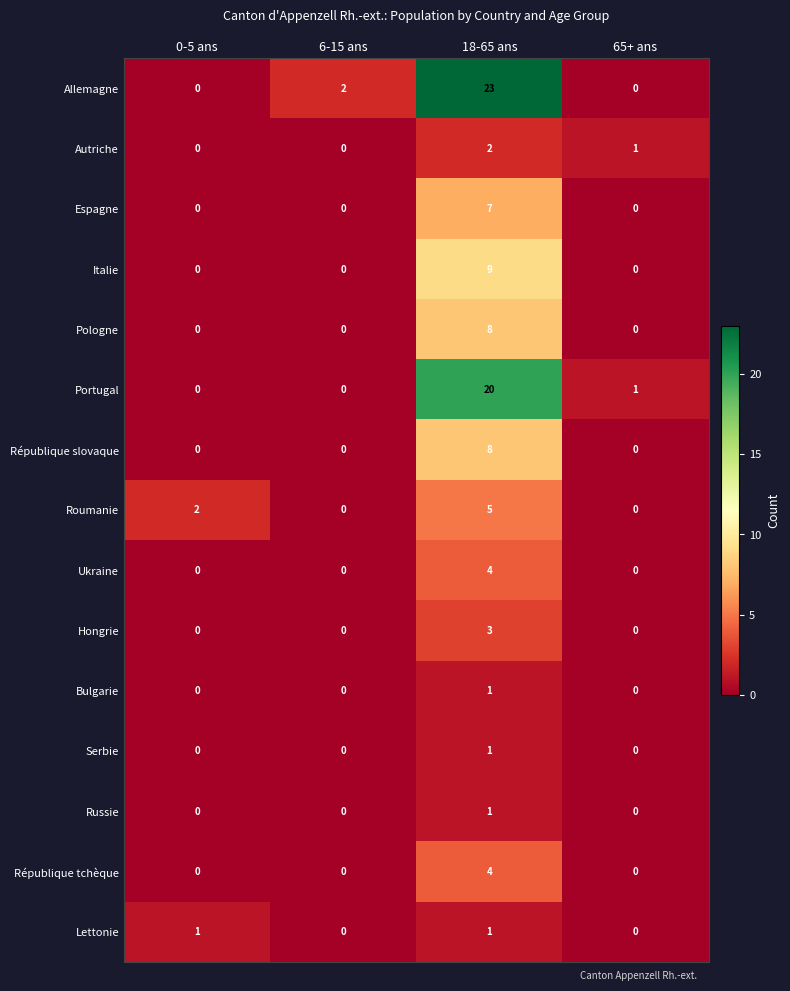

What is the approximate value of Hongrie at 18-65 ans?

3